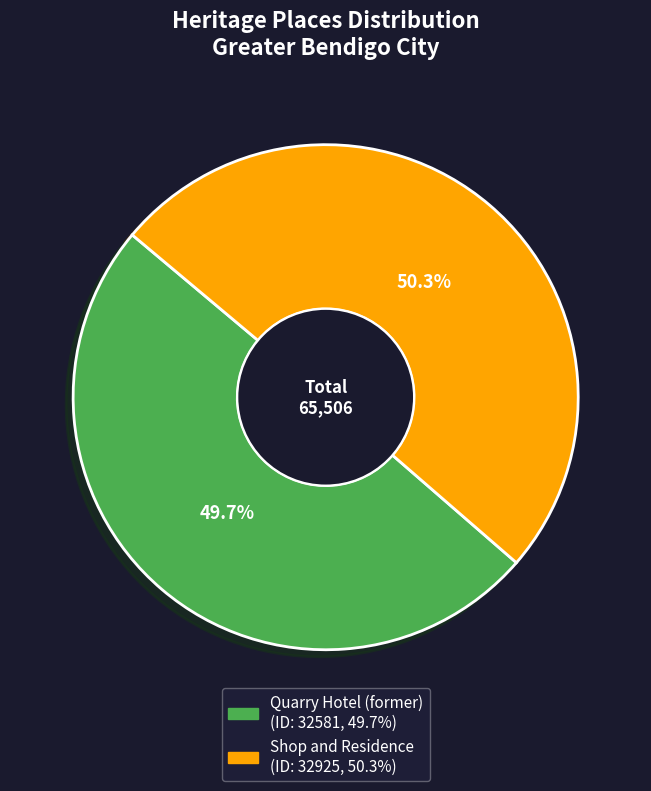

To the nearest percent, what is the average slice percentage?

50%